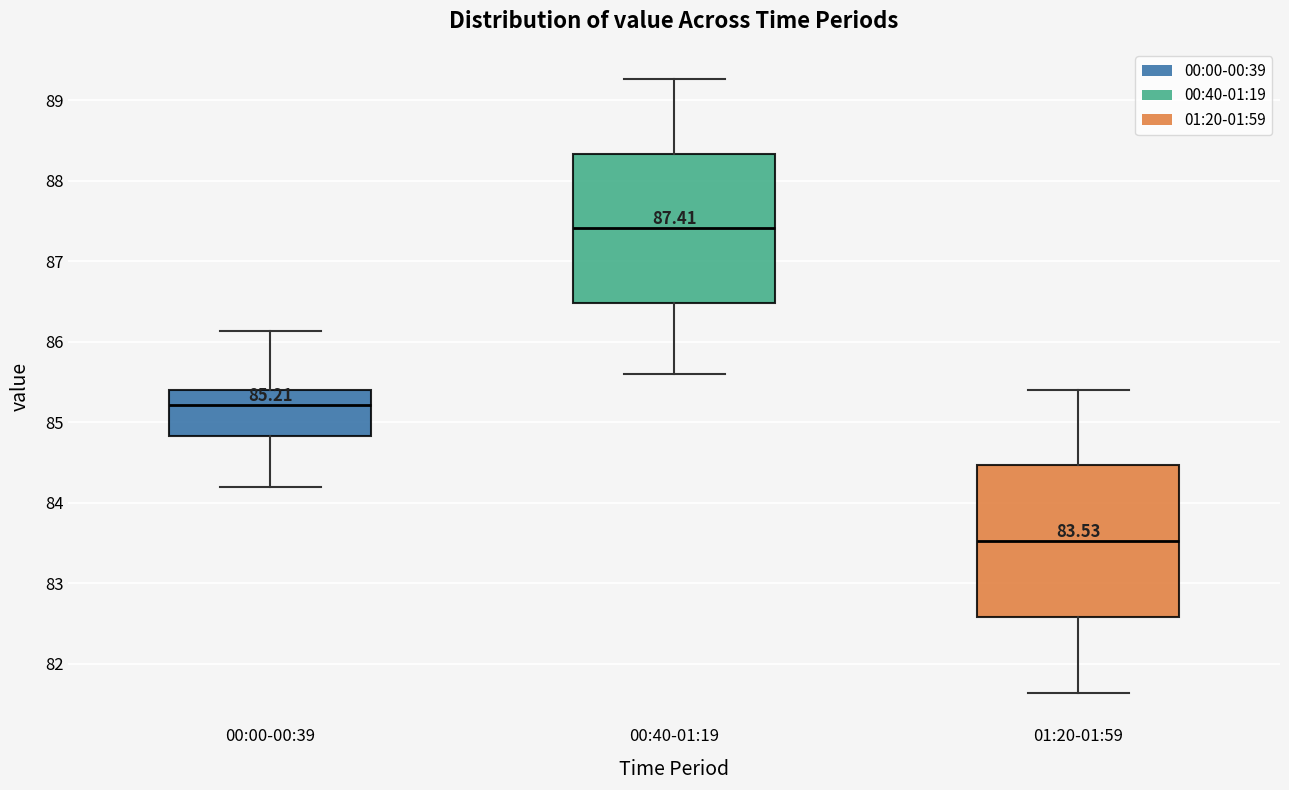

Which box's median line is the lowest?

01:20-01:59